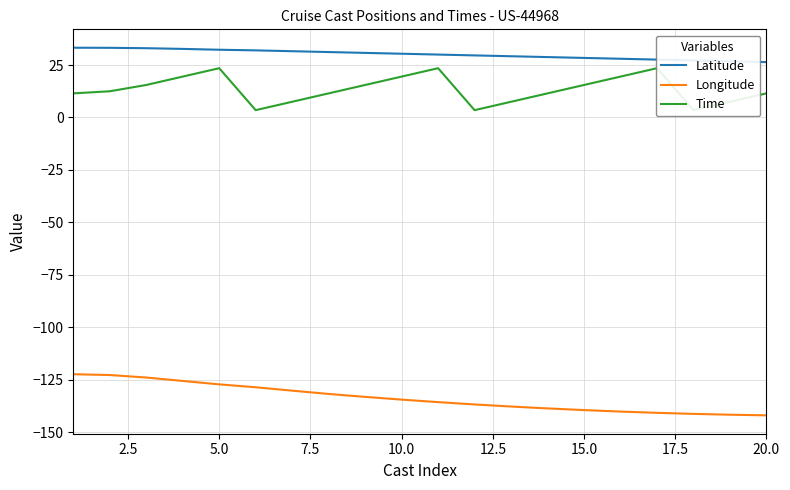

True or false: Latitude and Longitude intersect in this chart.

False